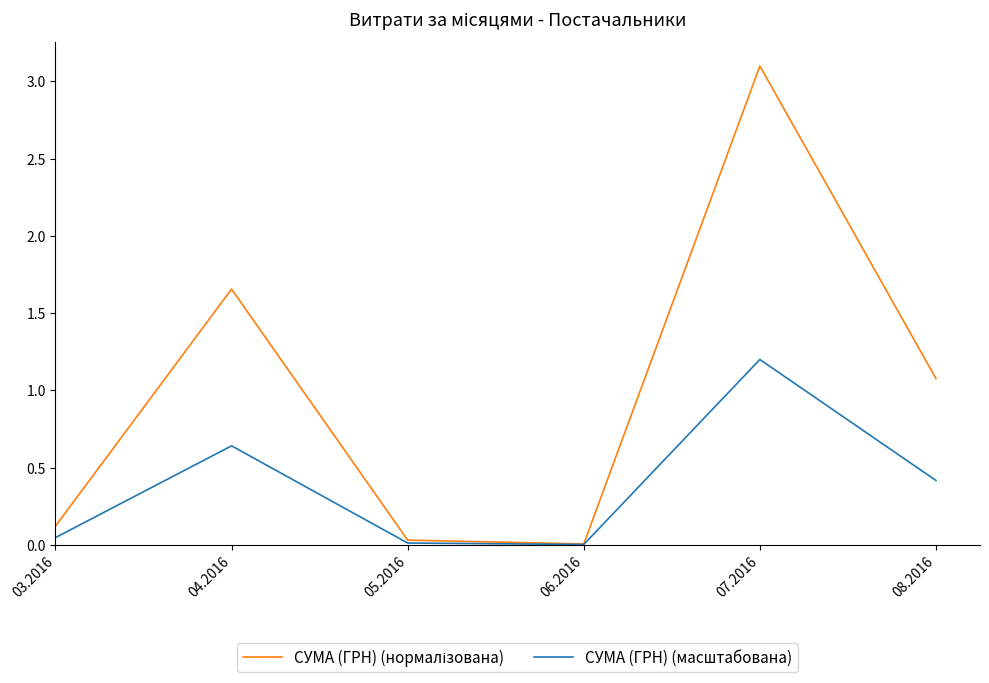

True or false: СУМА (ГРН) (масштабована) has a value of 0.2 at 04.2016.

False